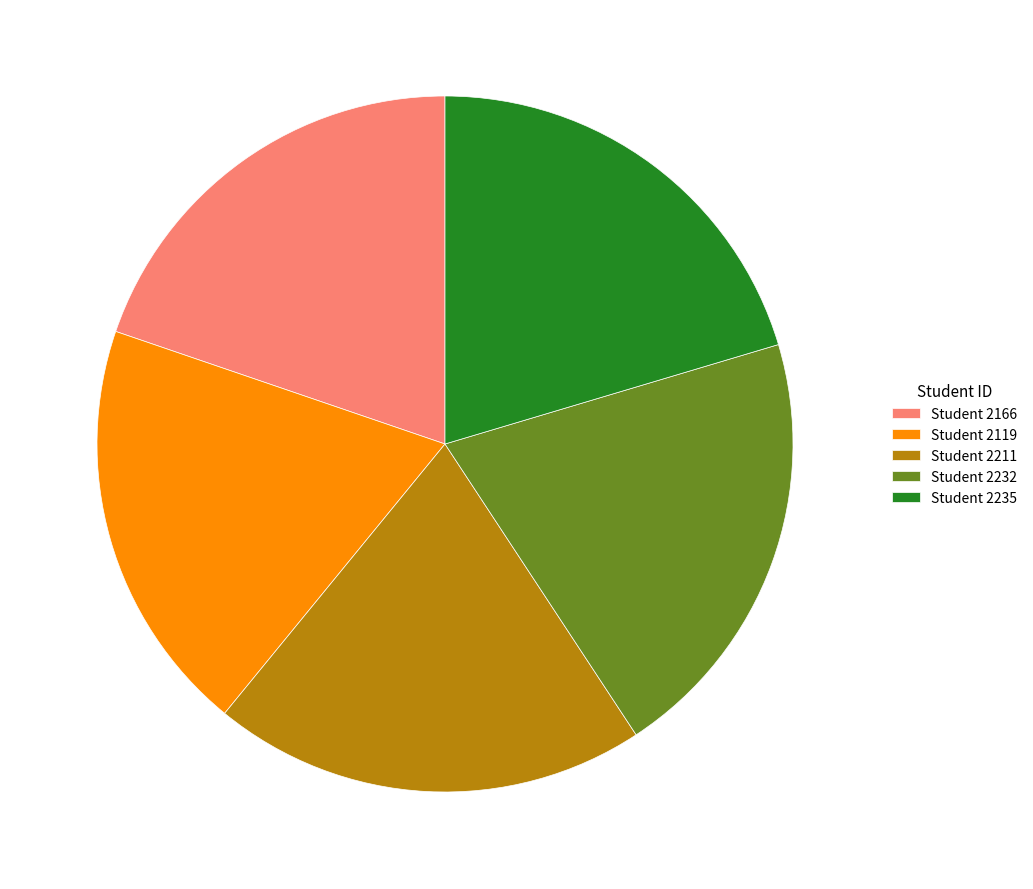

Does any single category account for the majority?

No